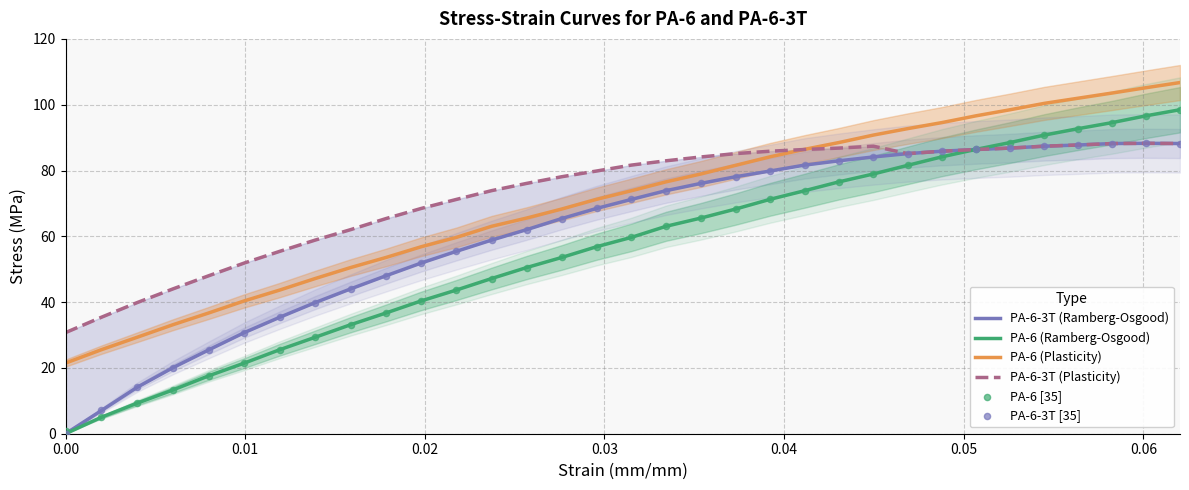

Which series has the widest spread of Y values?

PA-6 (Ramberg-Osgood)